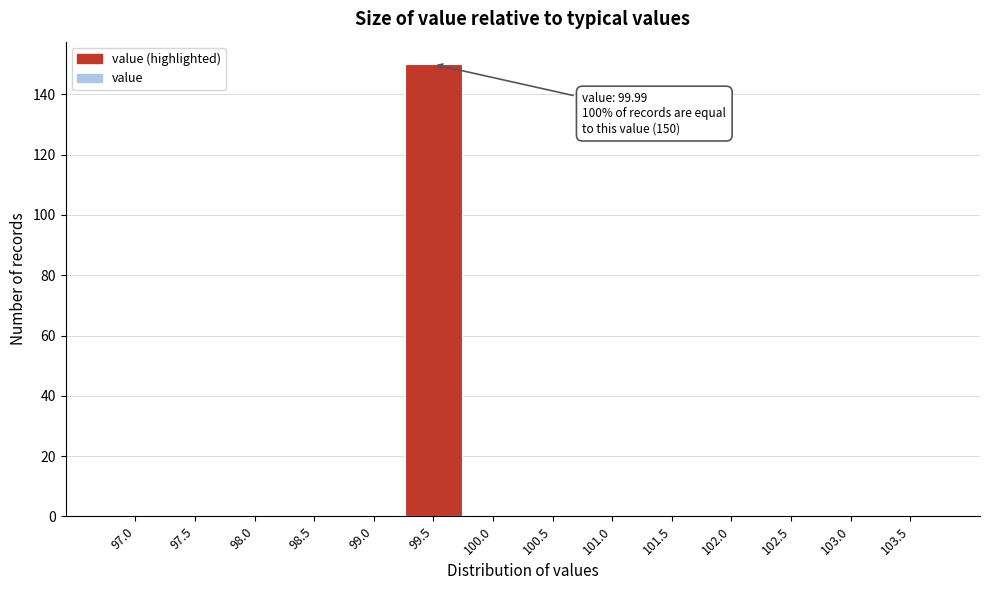

Reading left to right, transcribe all the data shown in this chart.

97.0=0	97.5=0	98.0=0	98.5=0	99.0=0	99.5=150	100.0=0	100.5=0	101.0=0	101.5=0	102.0=0	102.5=0	103.0=0	103.5=0